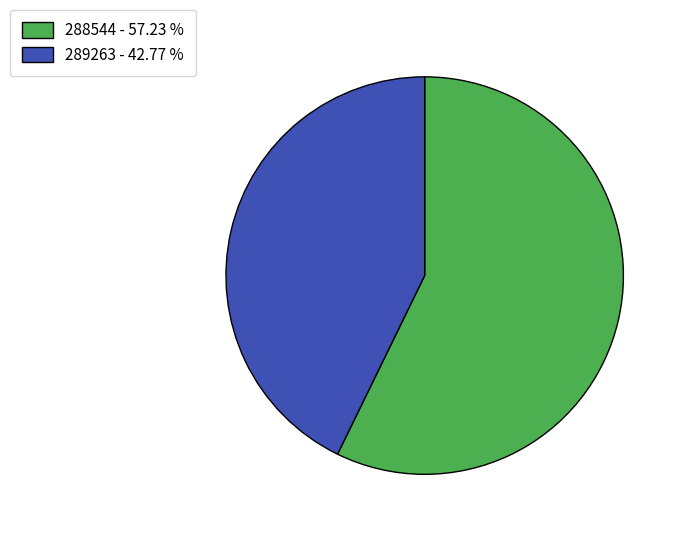

Which slice is the largest?

288544